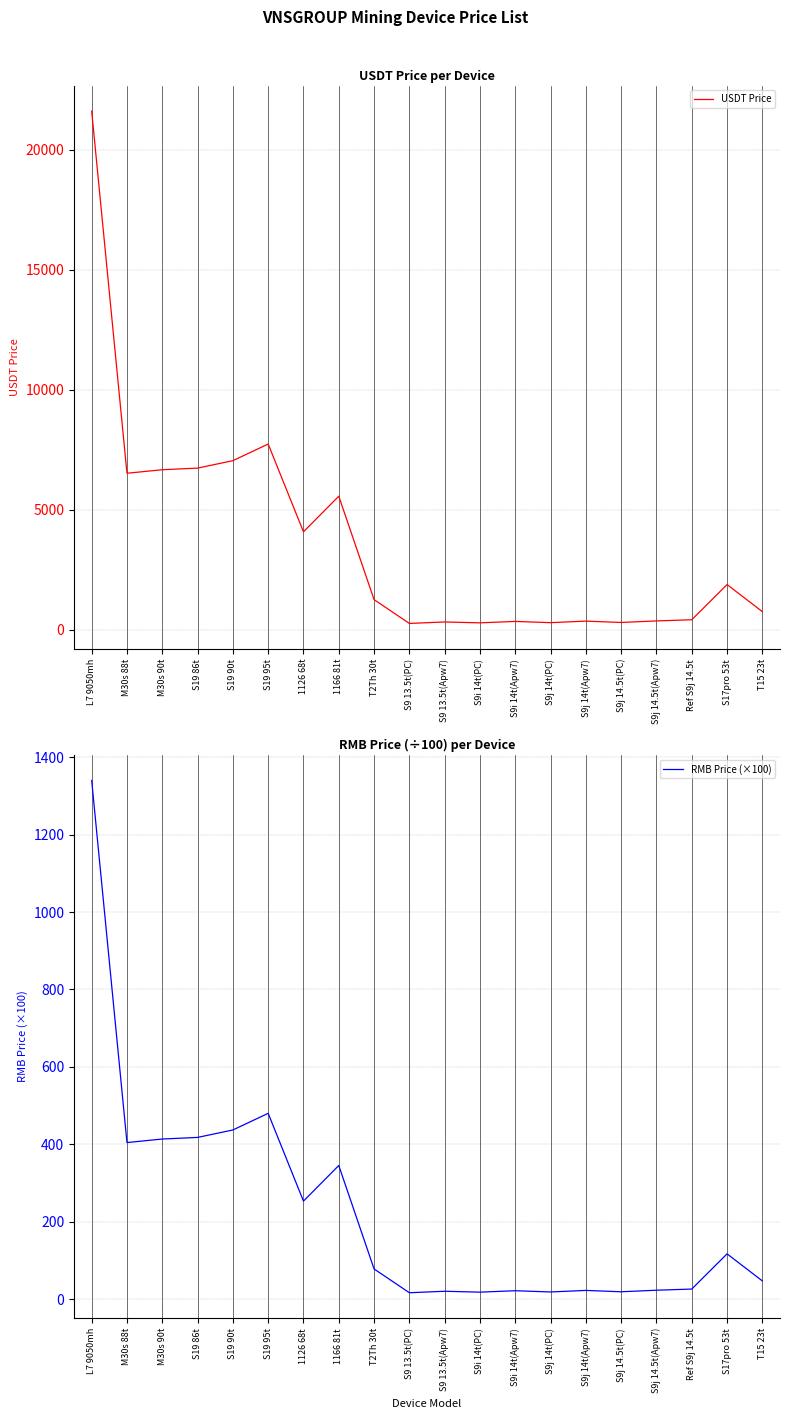

How many categories are shown in the chart?

20